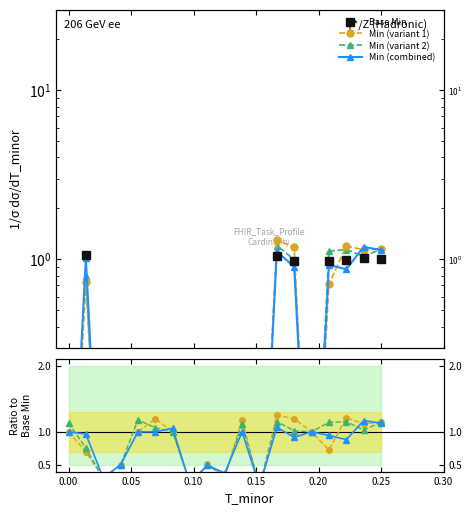

What is the value of the Min (combined) point at the 8th from the left?

0.2